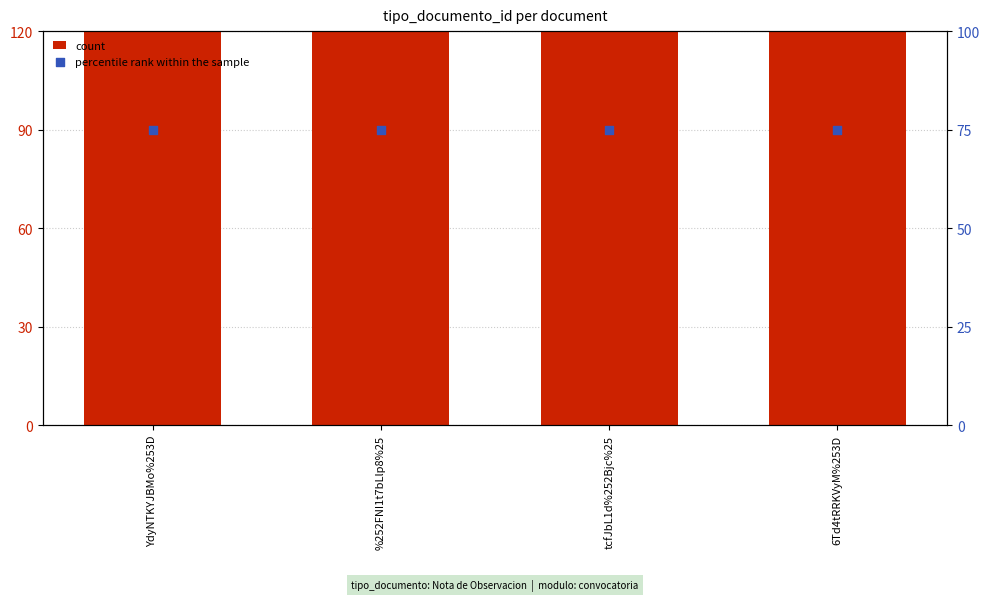

Which series reaches the minimum Y coordinate?

percentile rank within the sample